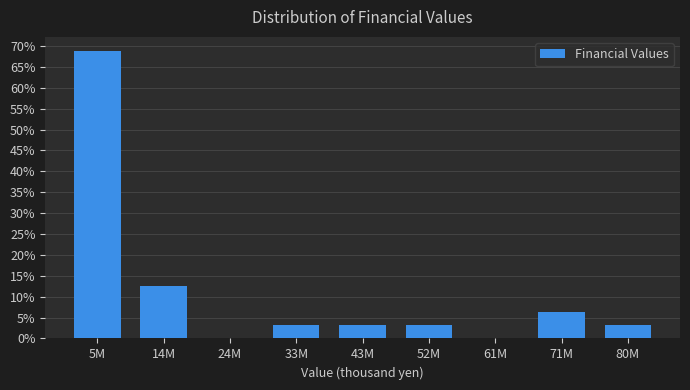

Read the value at 52M.

3.1